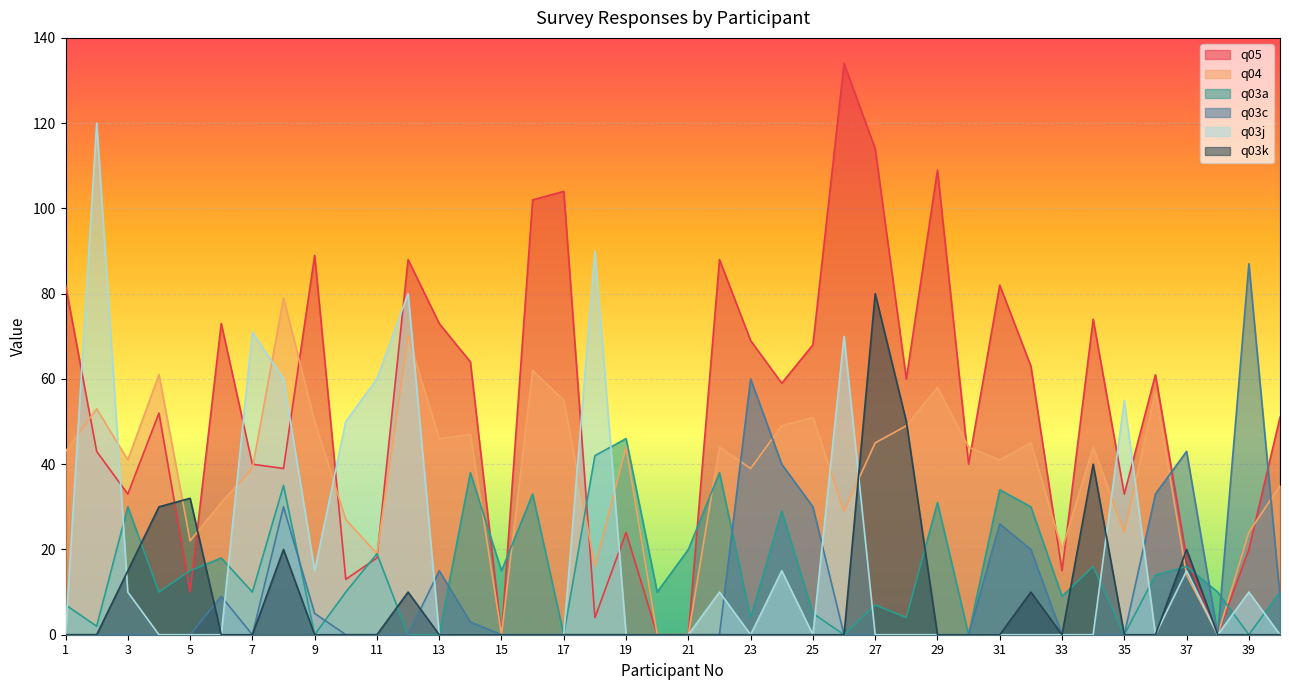

Which has a higher value, 8 or 2?

2